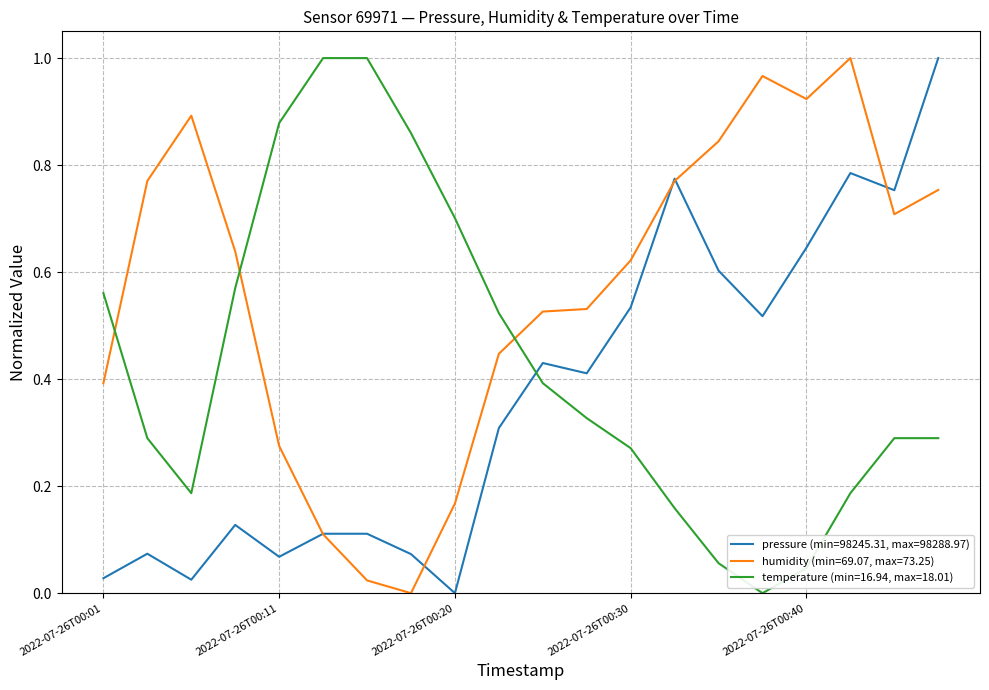

Rank the series by their average value, from lowest to highest.

pressure (min=98245.31, max=98288.97), temperature (min=16.94, max=18.01), humidity (min=69.07, max=73.25)